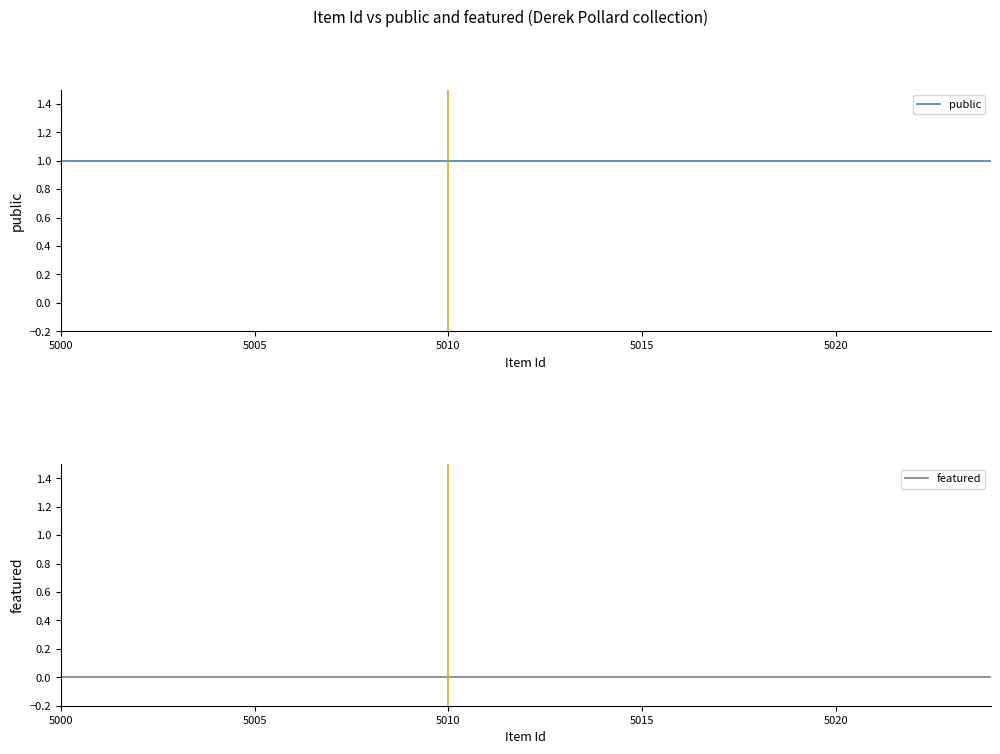

List the series in order of their peak value, highest first.

public, featured